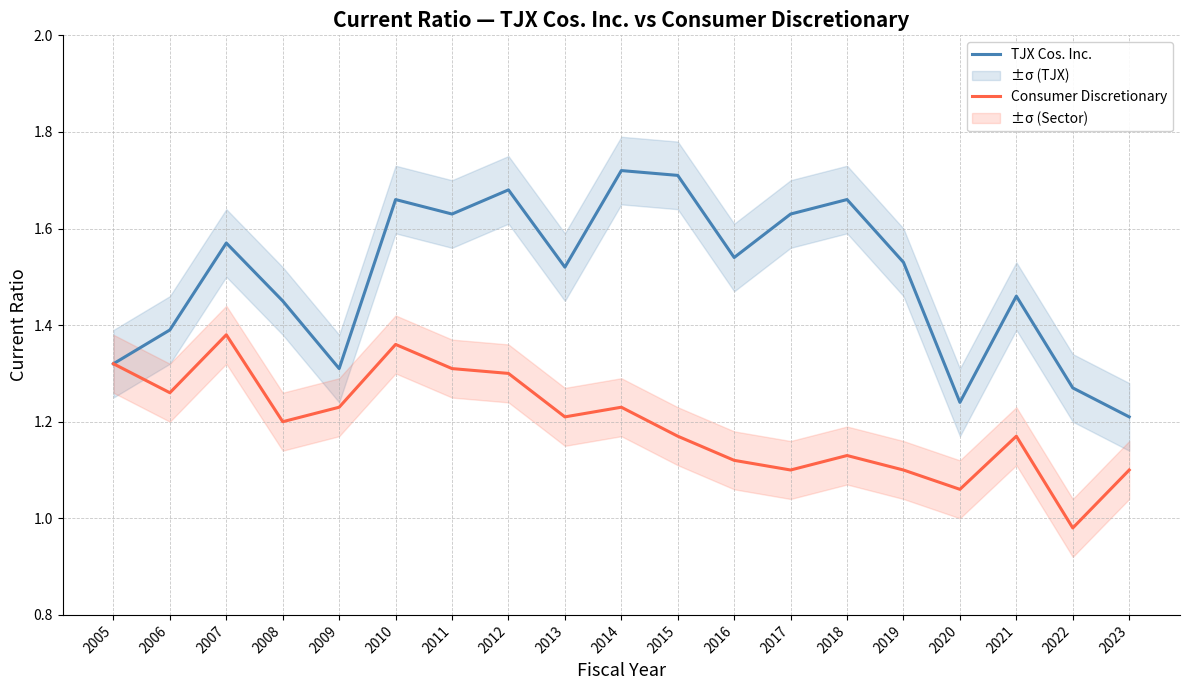

What is the average value of the TJX Cos. Inc. series?

1.5